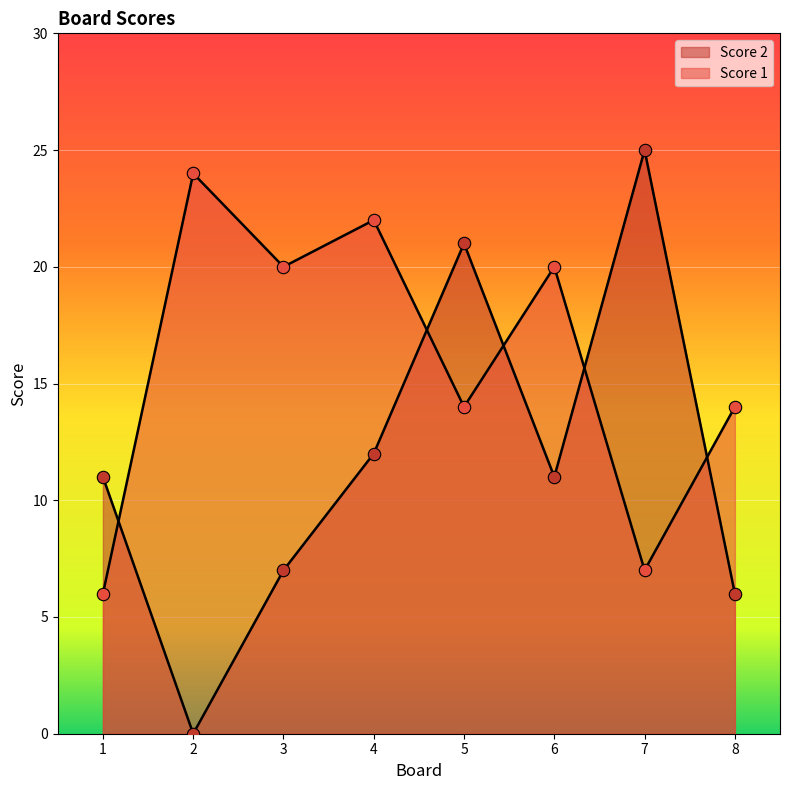

What are all the series names shown in the legend?

Score 2, Score 1